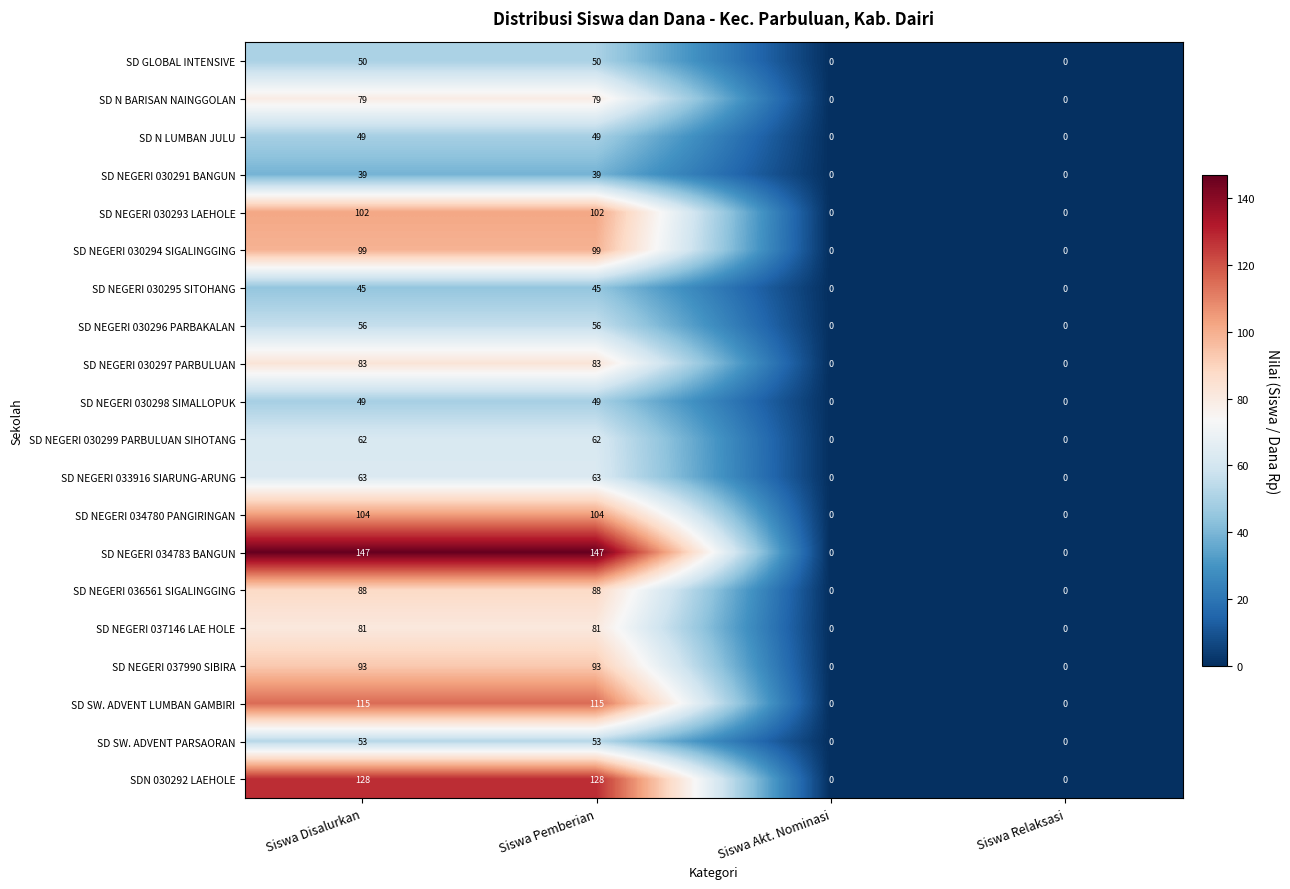

Count the SD NEGERI 030298 SIMALLOPUK values in the range 0 to 49.

4